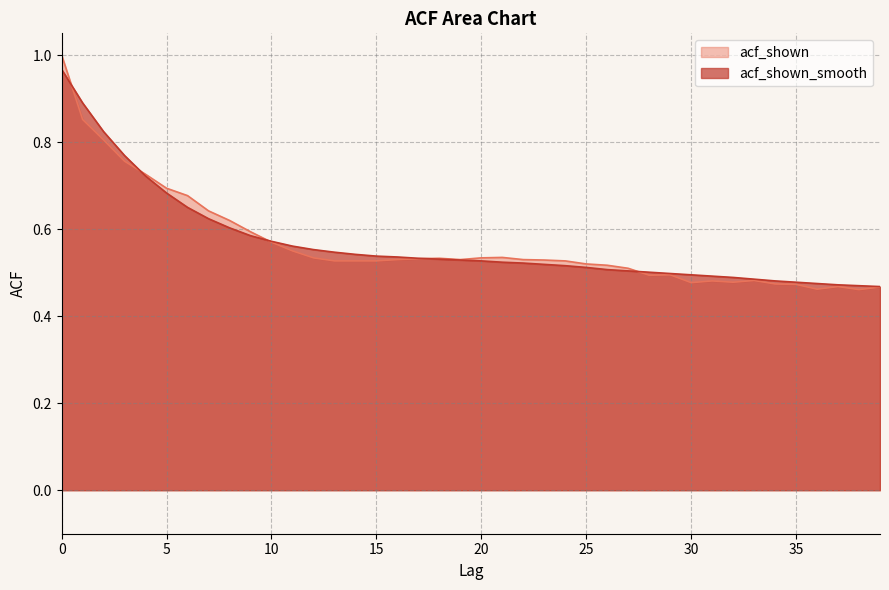

Where is the first local minimum for acf_shown?

19